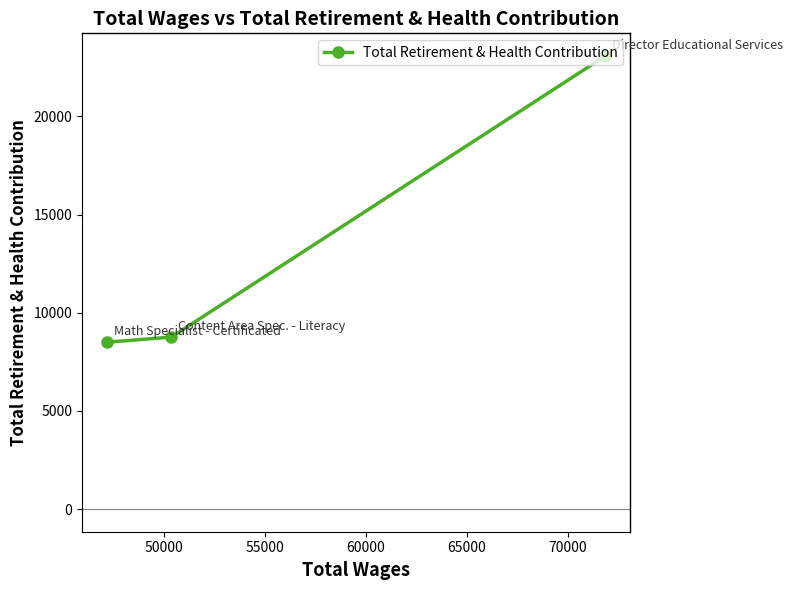

Count the number of values greater than 8759.

2